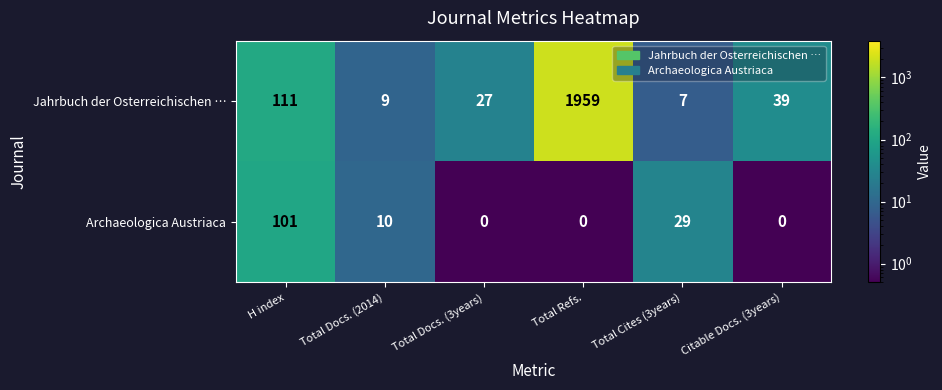

Reading left to right, extract all data points from this chart.

Jahrbuch der Osterreichischen …: H index=111	Total Docs. (2014)=9	Total Docs. (3years)=27	Total Refs.=1959	Total Cites (3years)=7	Citable Docs. (3years)=39
Archaeologica Austriaca: H index=101	Total Docs. (2014)=10	Total Docs. (3years)=0	Total Refs.=0	Total Cites (3years)=29	Citable Docs. (3years)=0